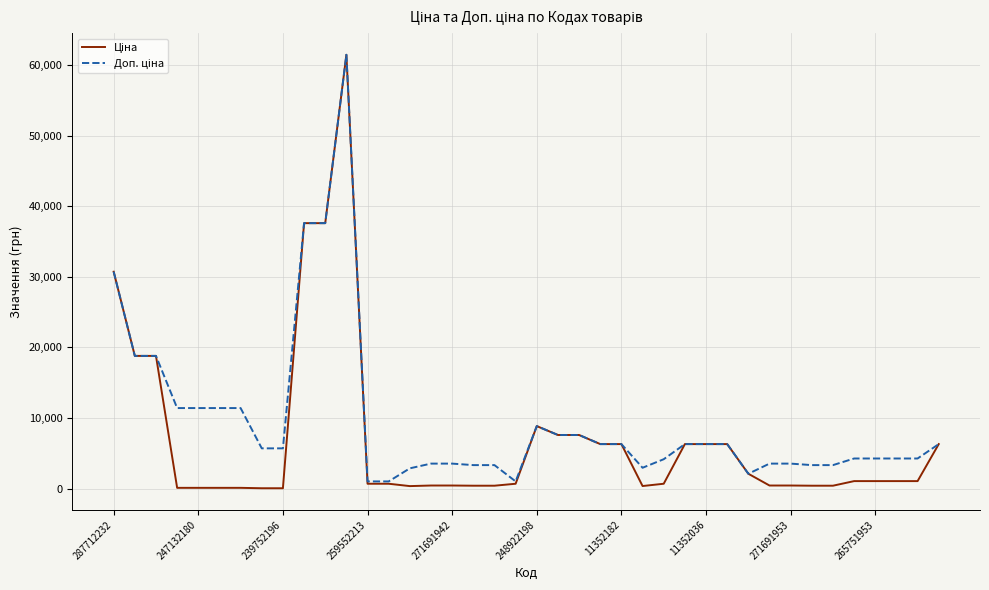

How many lines are shown in the chart?

2